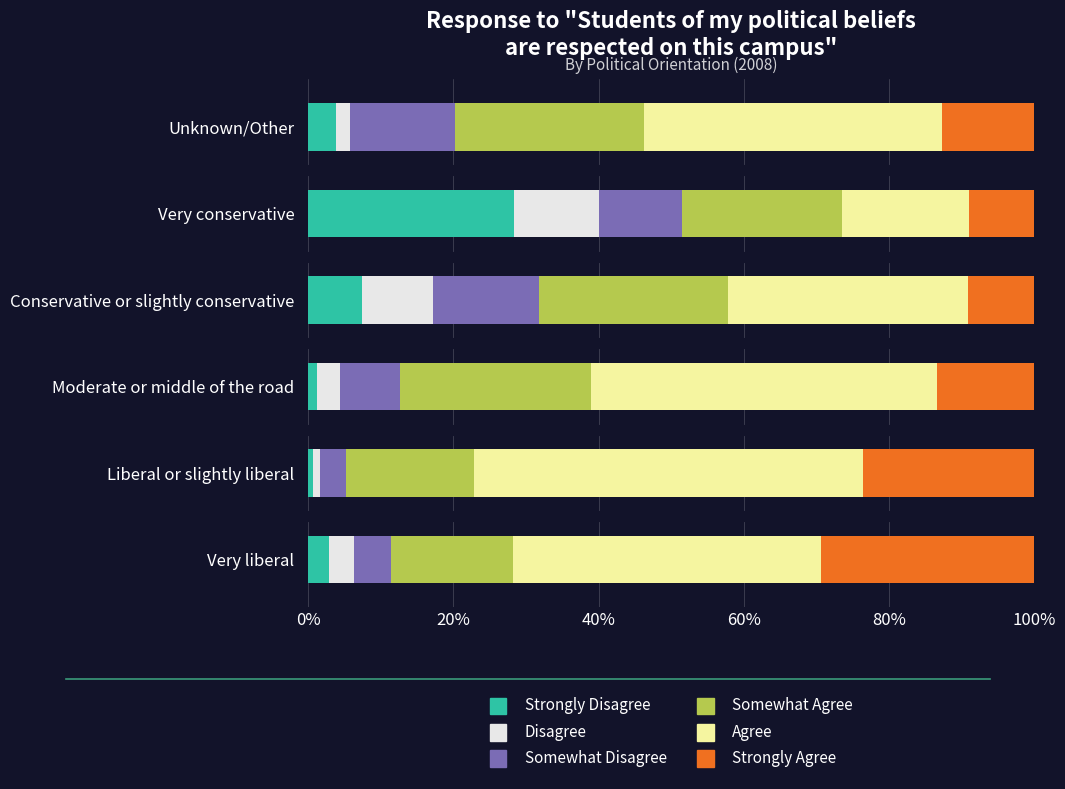

What is the difference between the maximum and minimum values in the Agree series?

0.4